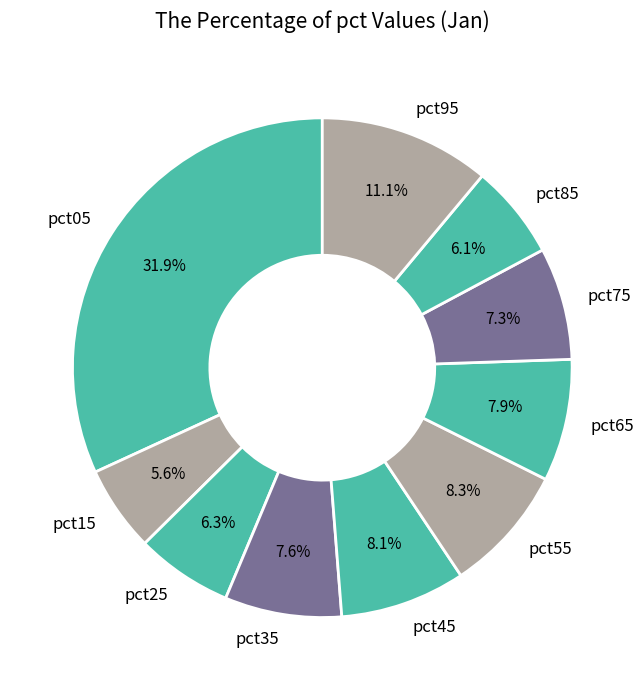

Do pct85 and pct25 together represent more than half of the pie?

No